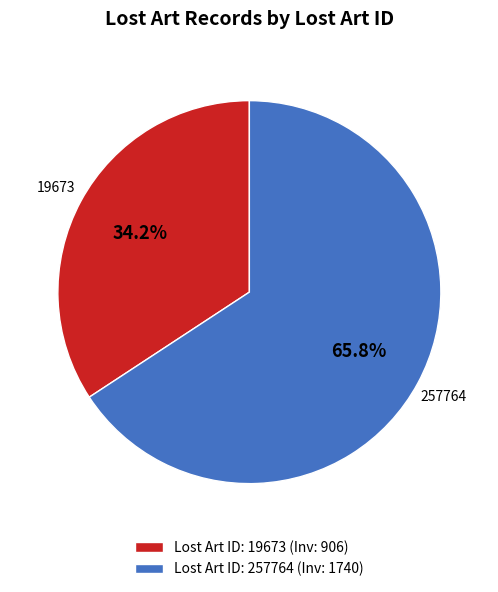

To the nearest percent, what is the difference between the largest and smallest slice percentages?

32%